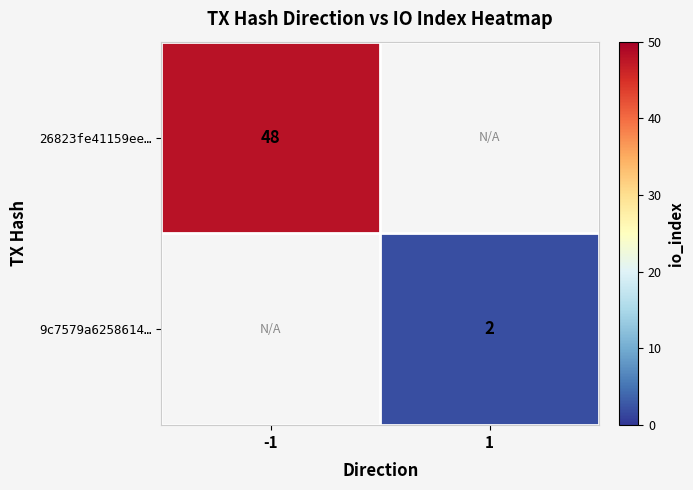

Which category has the highest value across all series?

-1